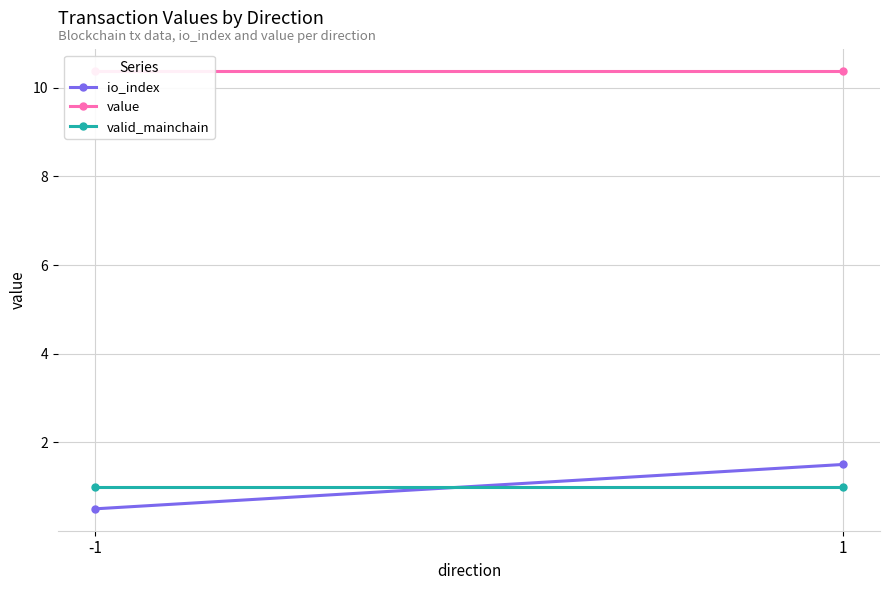

What is the difference between the io_index values at -1 and 1?

1.0